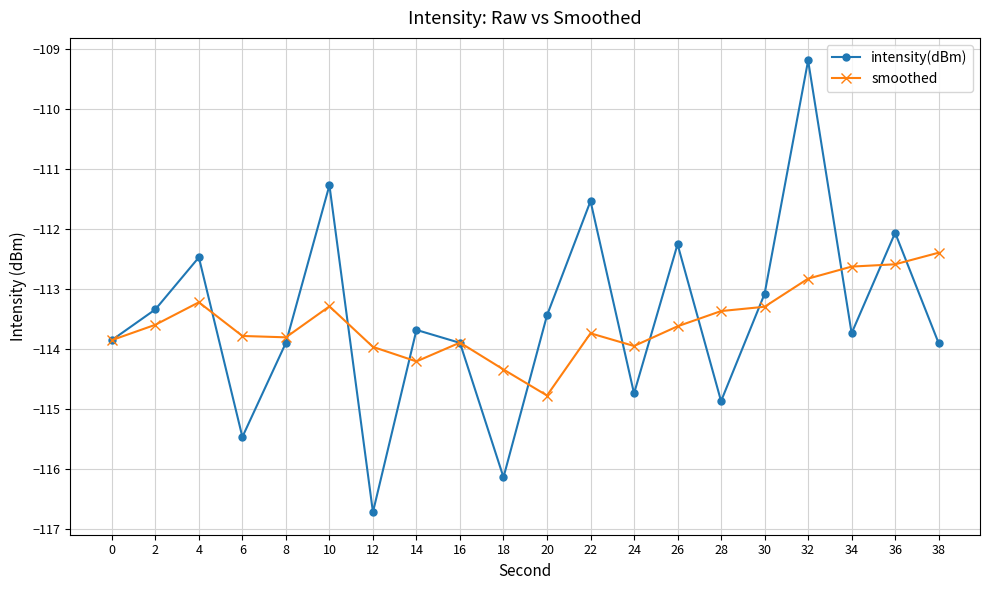

What value does the intensity(dBm) series have at 32?

-109.2